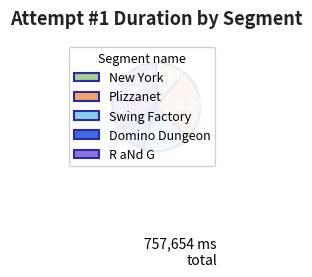

Does Swing Factory account for over 50% of the chart?

No